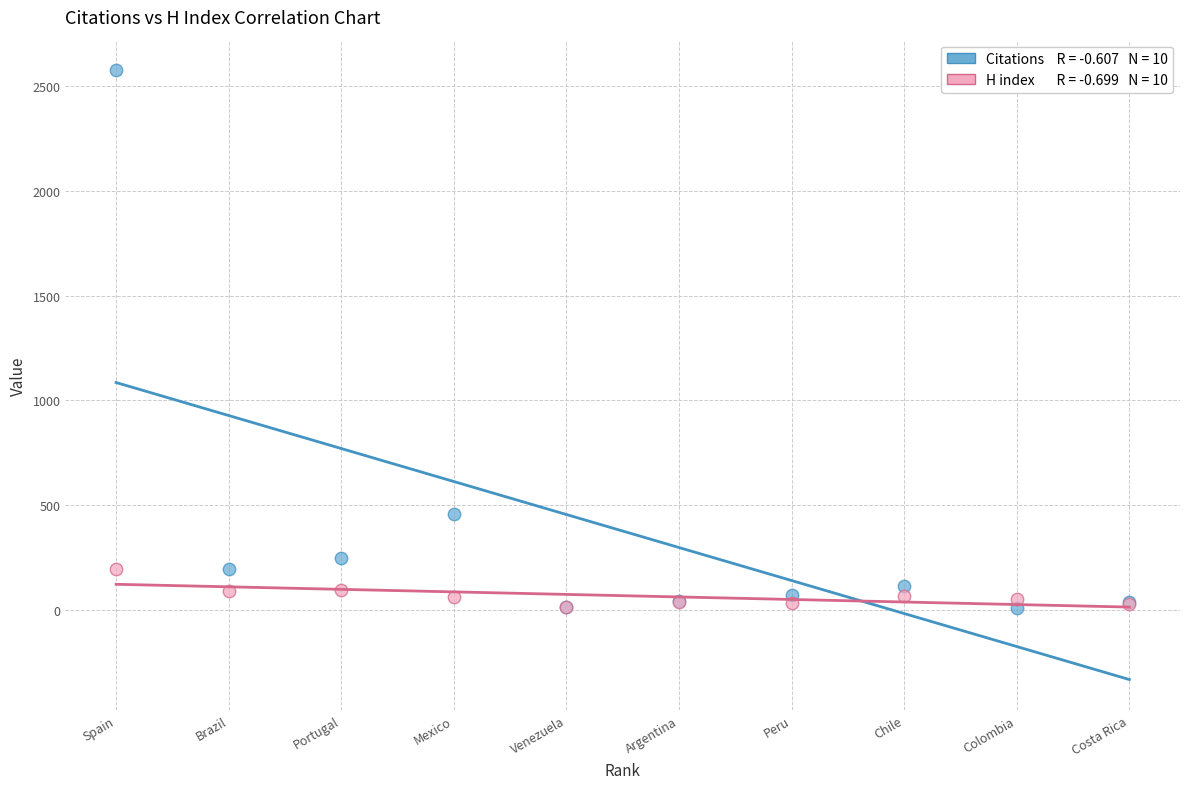

Across all series, what Y value is closest to 1292?

458